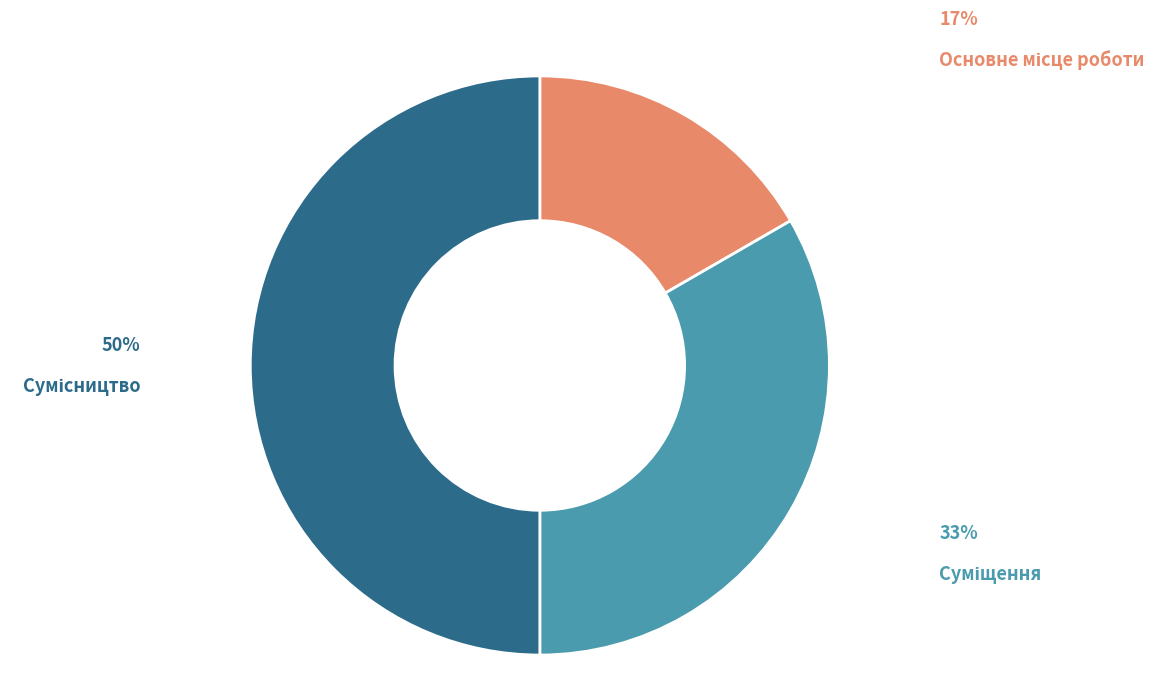

What percentage do Основне місце роботи and Суміщення together represent?

50.0%